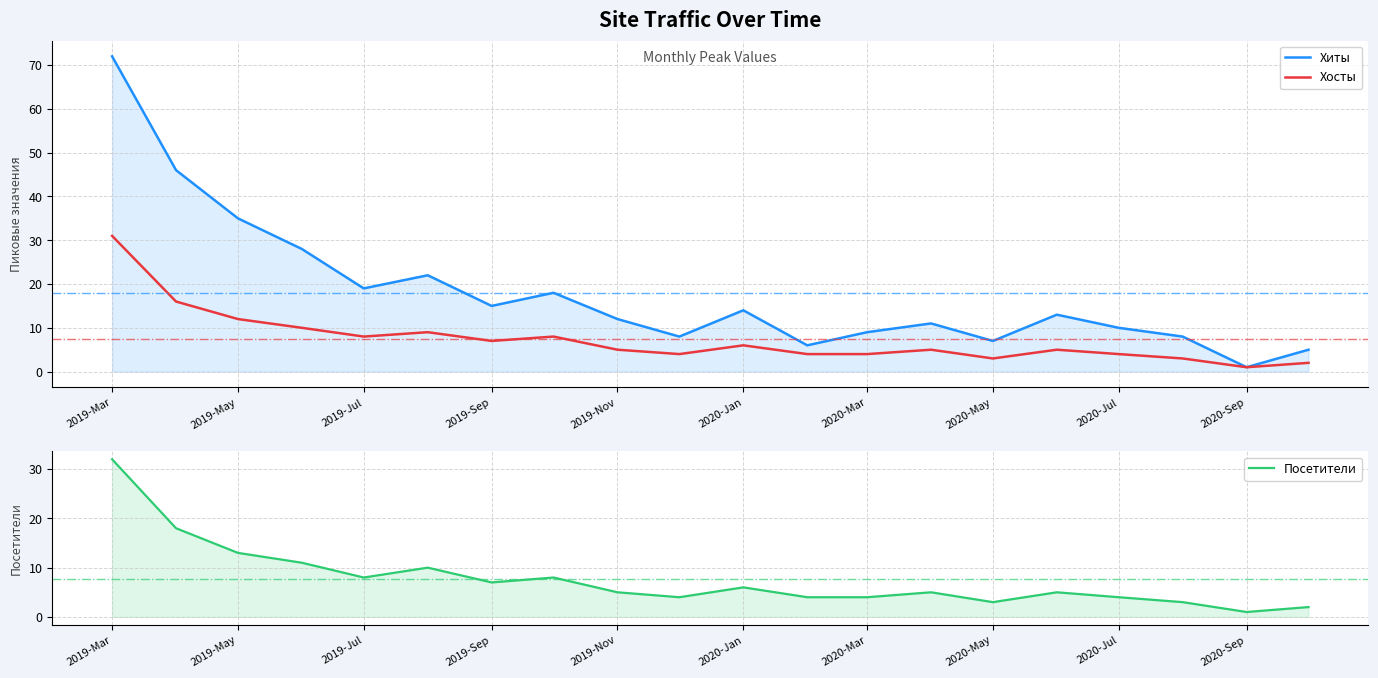

True or false: Хосты and Посетители intersect in this chart.

False